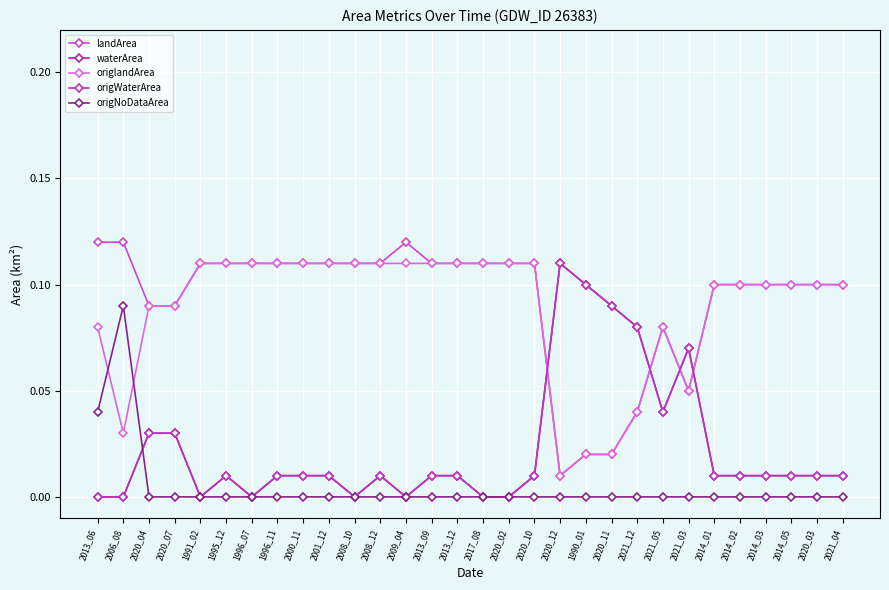

What is the total value across all series at 2013_12?

0.2